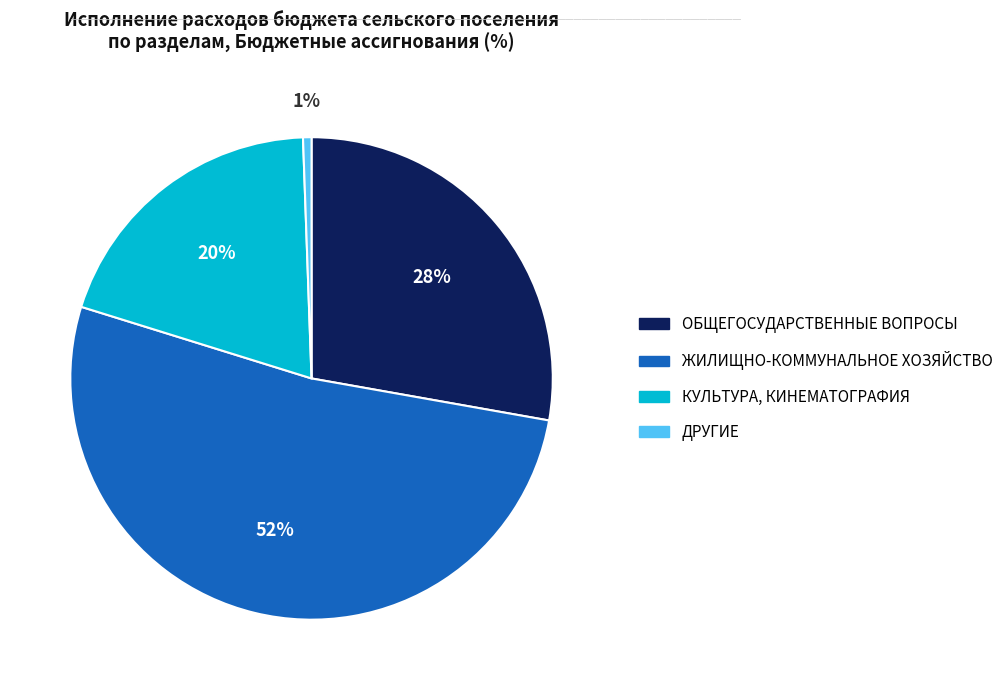

To the nearest percent, what is the average slice percentage?

25%